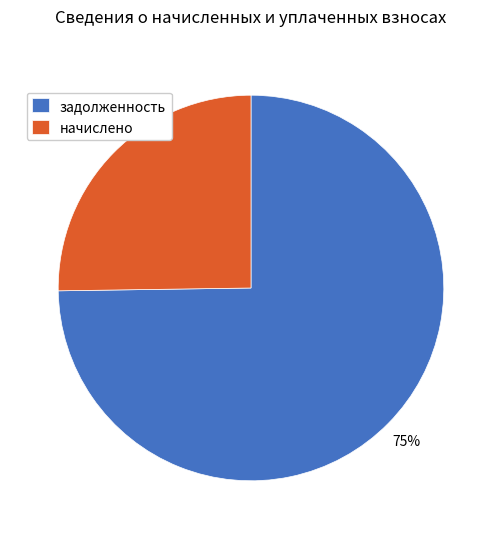

Is it true that задолженность is 75% of the pie?

True